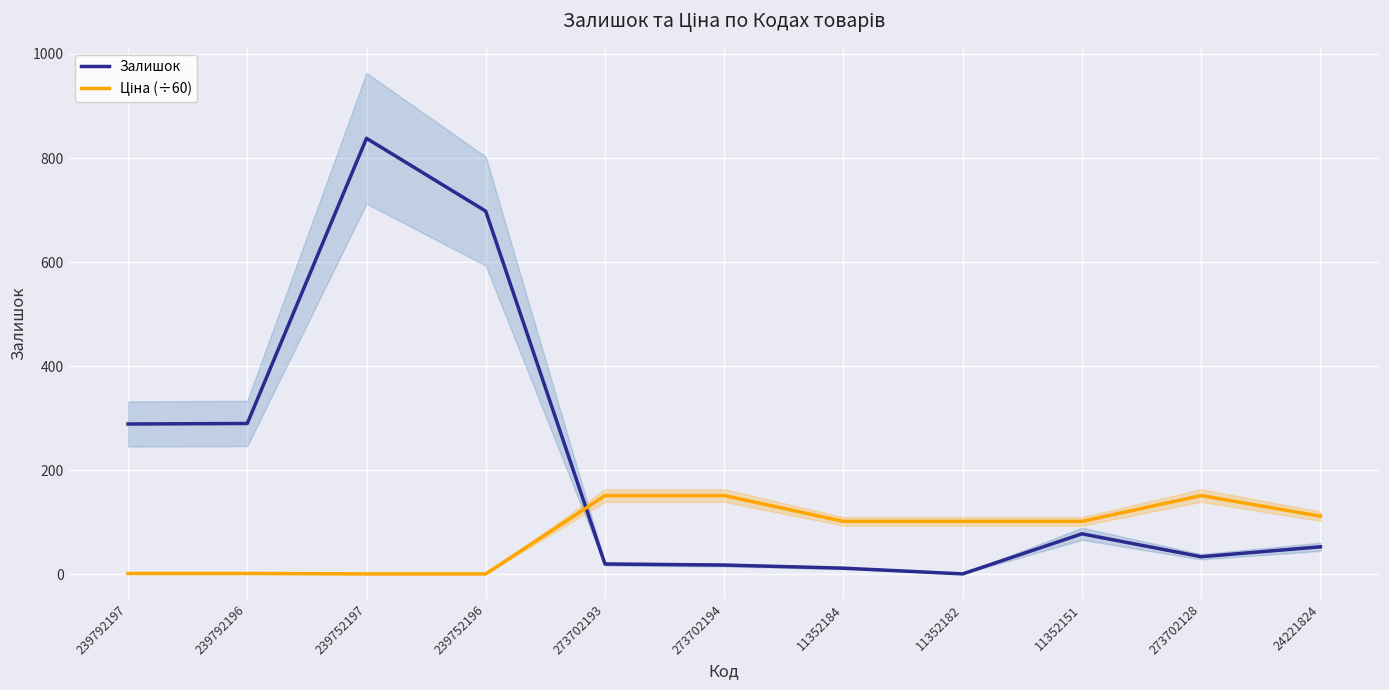

How many data points does each series have?

11